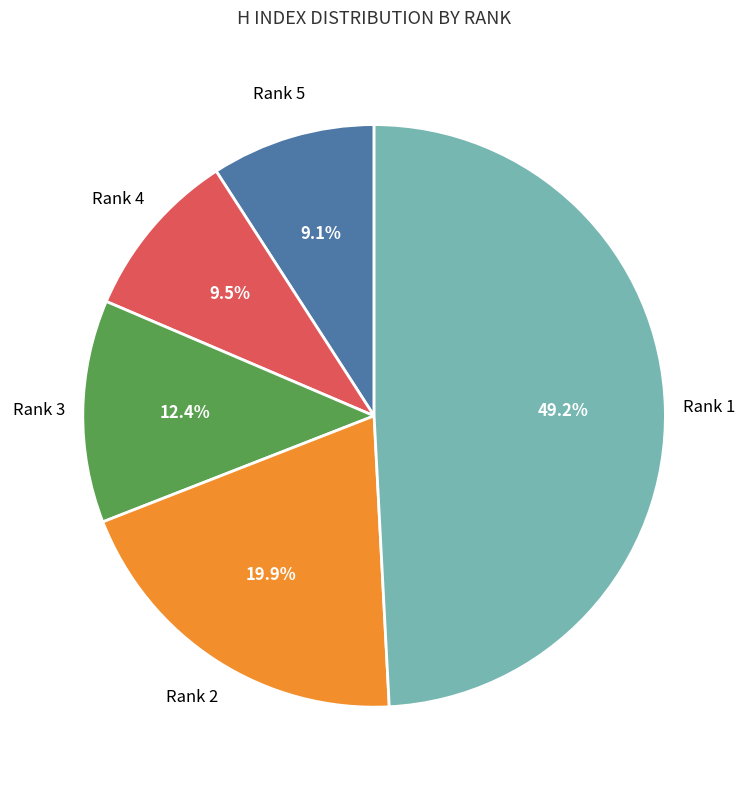

Does any single category account for the majority?

No